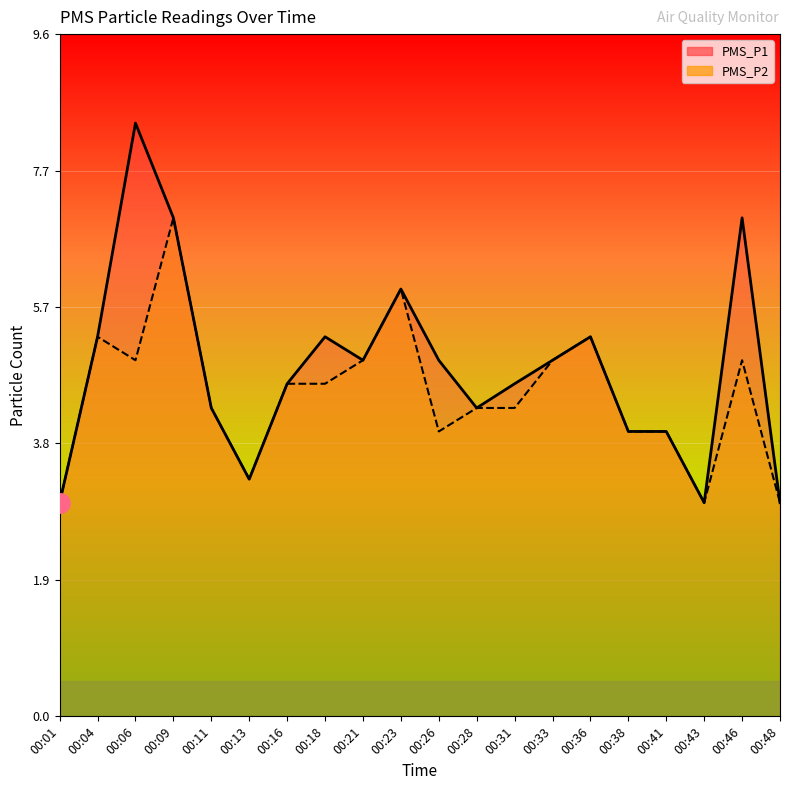

At which category does PMS_P2 line reach its first local valley?

00:06